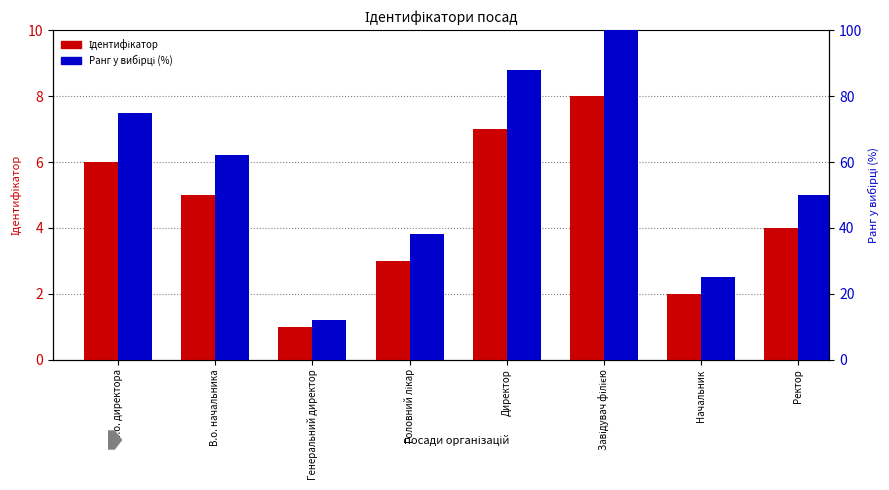

What is the value of the Ідентифікатор bar at the 7th from the left?

2